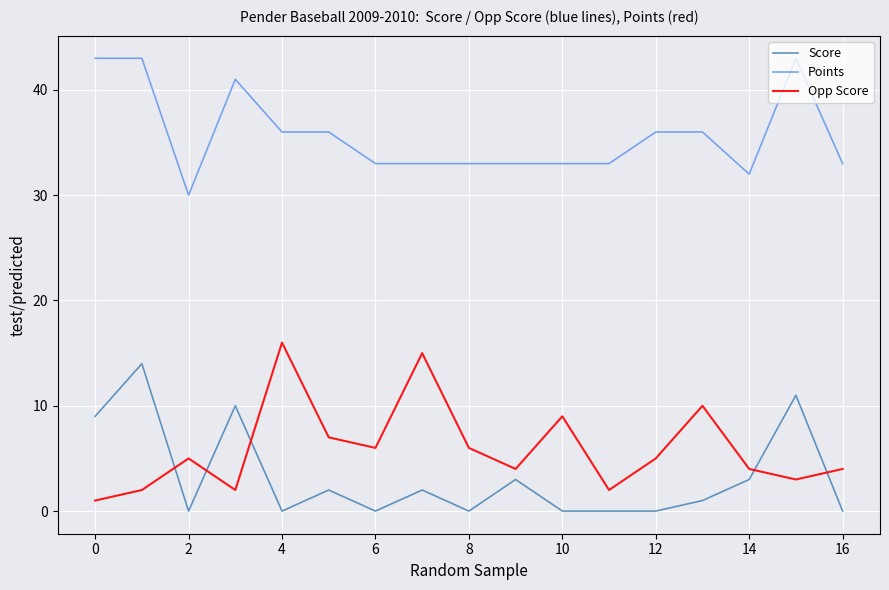

How many times do Opp Score and Score cross each other?

5